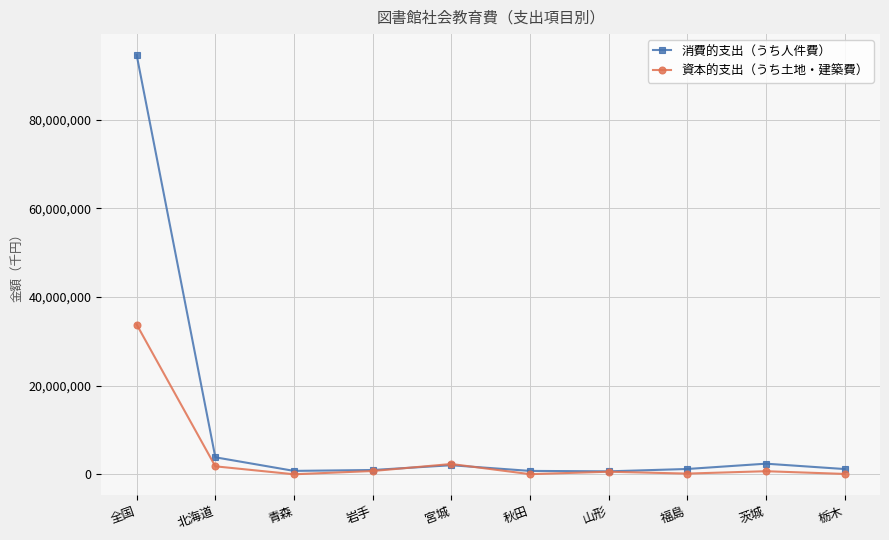

What is the average value of the 消費的支出（うち人件費） series?

10856322